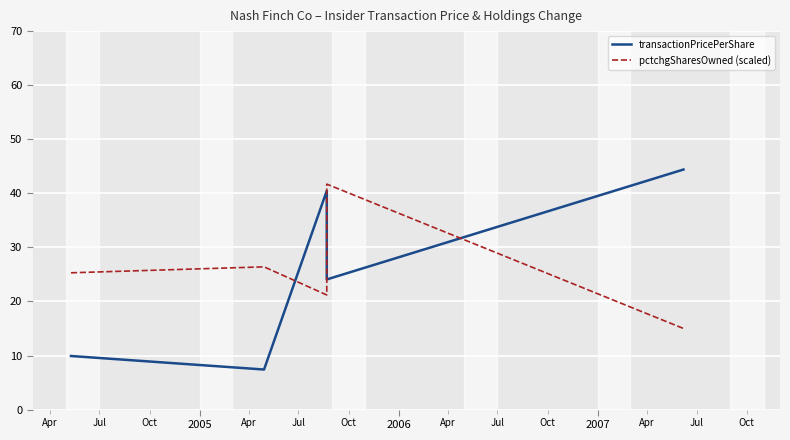

Rank the series by their maximum value, from lowest to highest.

pctchgSharesOwned (scaled), transactionPricePerShare